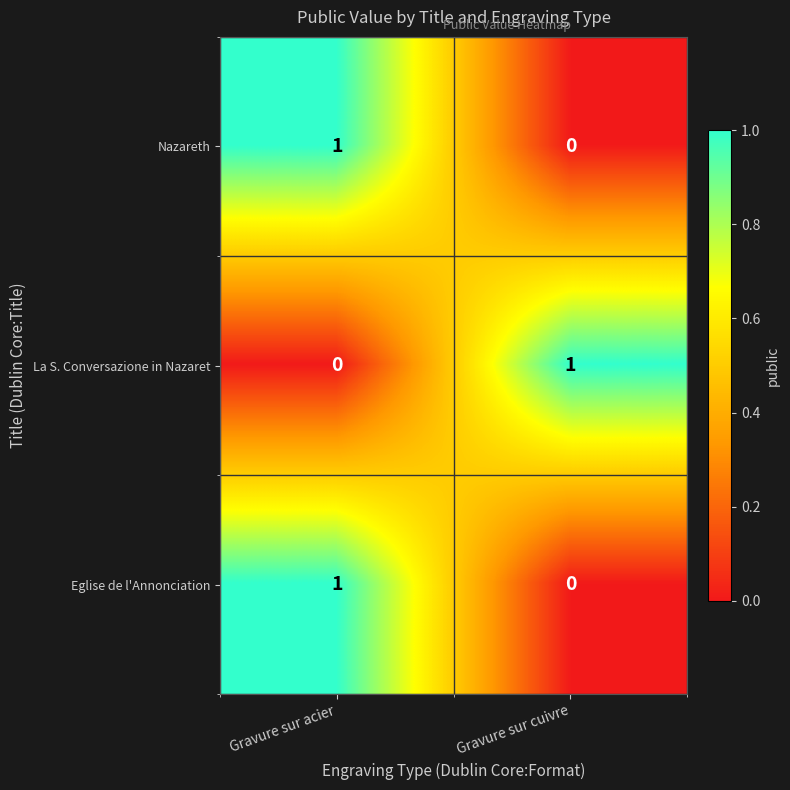

List the labels in order of Eglise de l'Annonciation value, largest first.

Gravure sur acier, Gravure sur cuivre